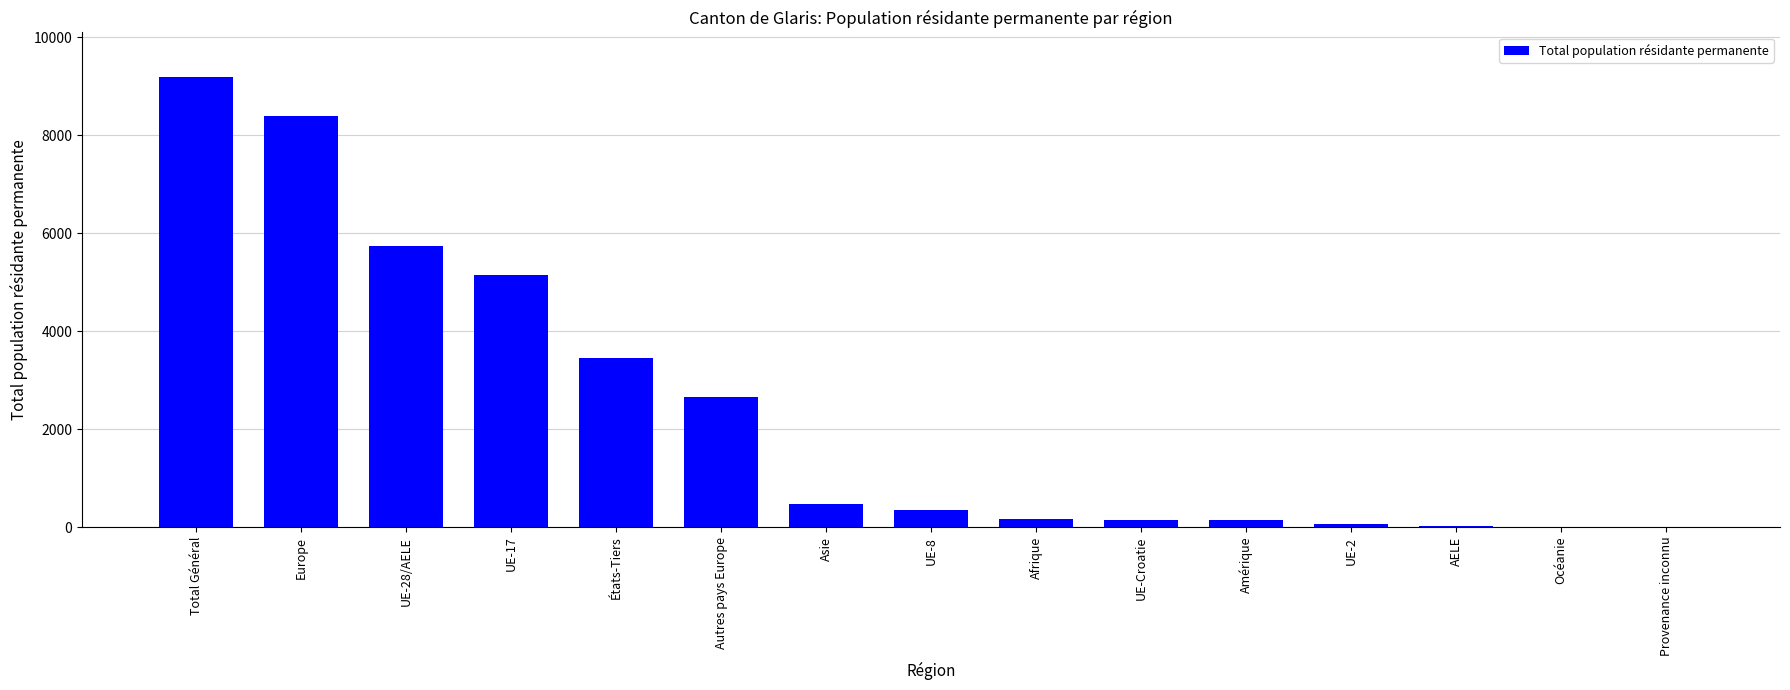

What is the approximate value at UE-Croatie, to the nearest 10?

150